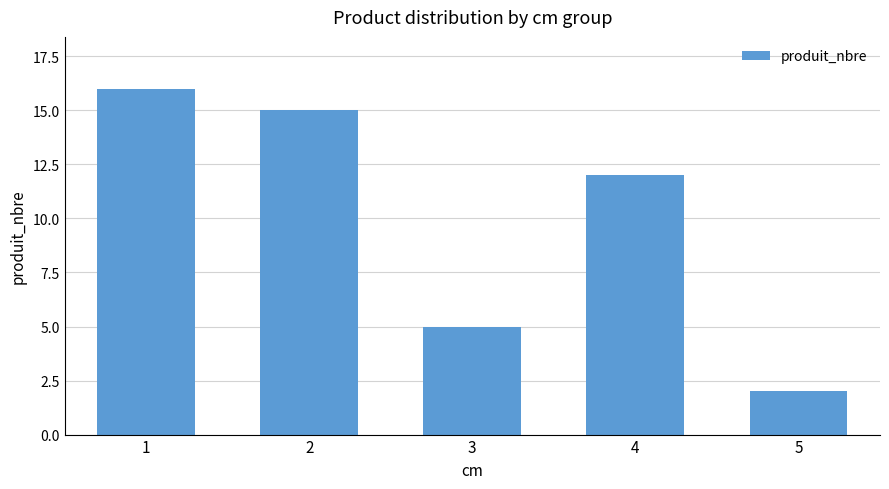

Does the chart contain any negative values?

No